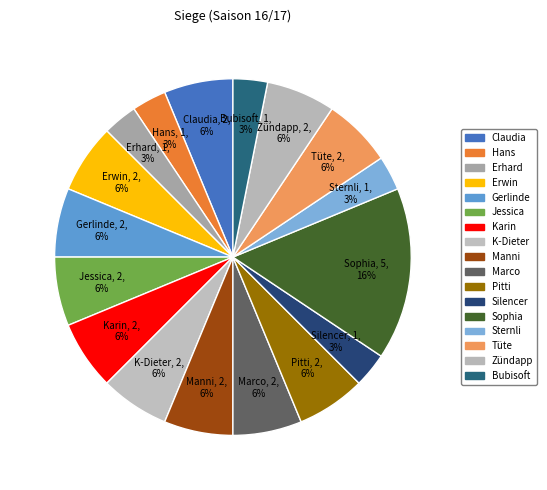

True or false: Tüte accounts for 6% of the total.

True